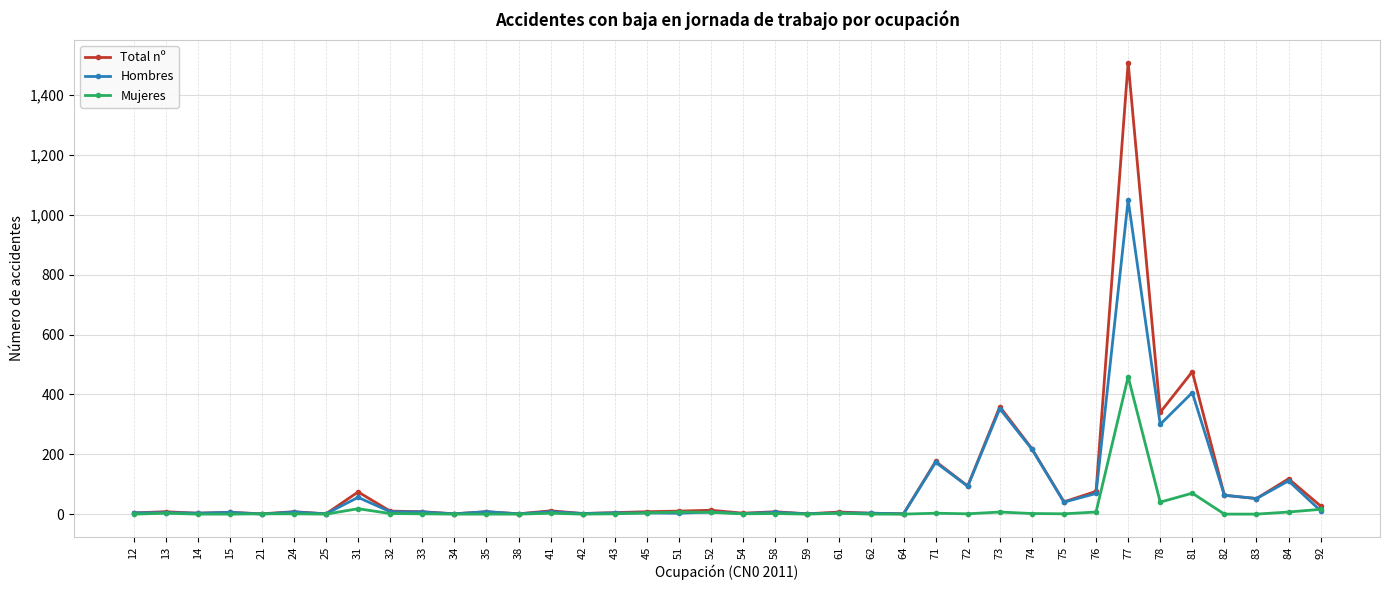

True or false: Hombres has more than 1 points higher than both neighbors.

True